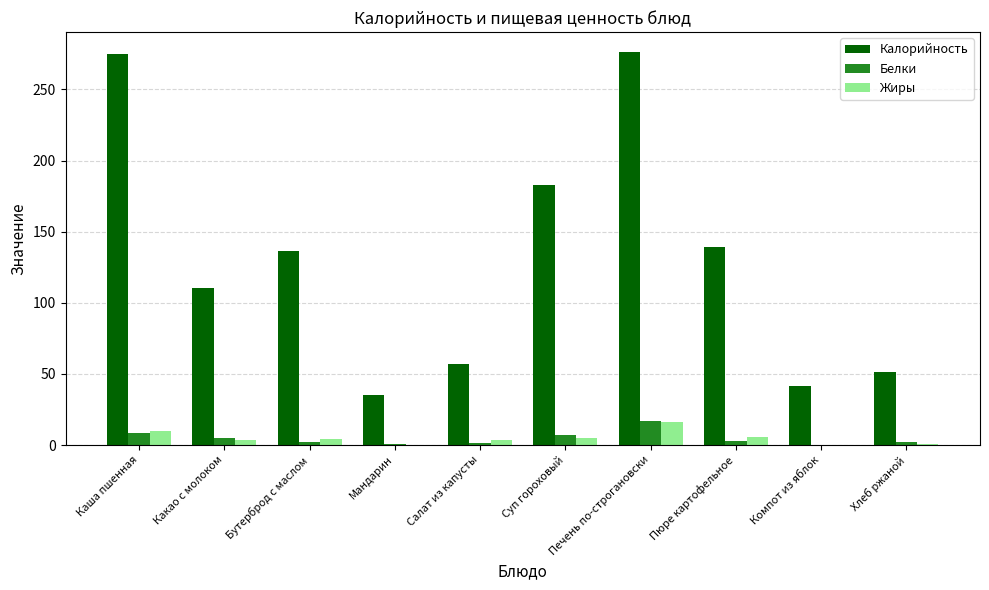

Between Пюре картофельное and Хлеб ржаной, which series saw the biggest shift?

Калорийность